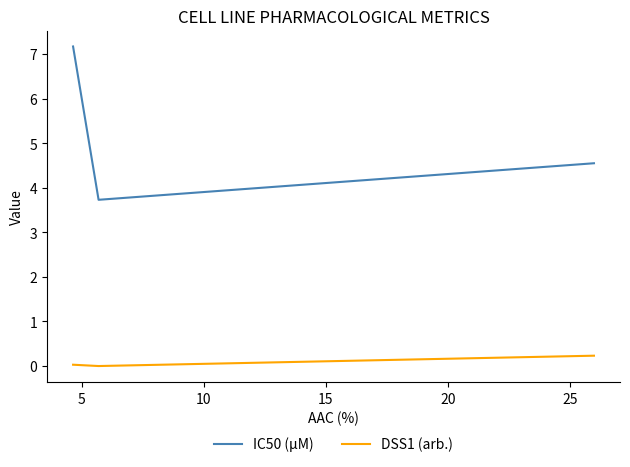

What is the highest value of the IC50 (µM) series?

7.2